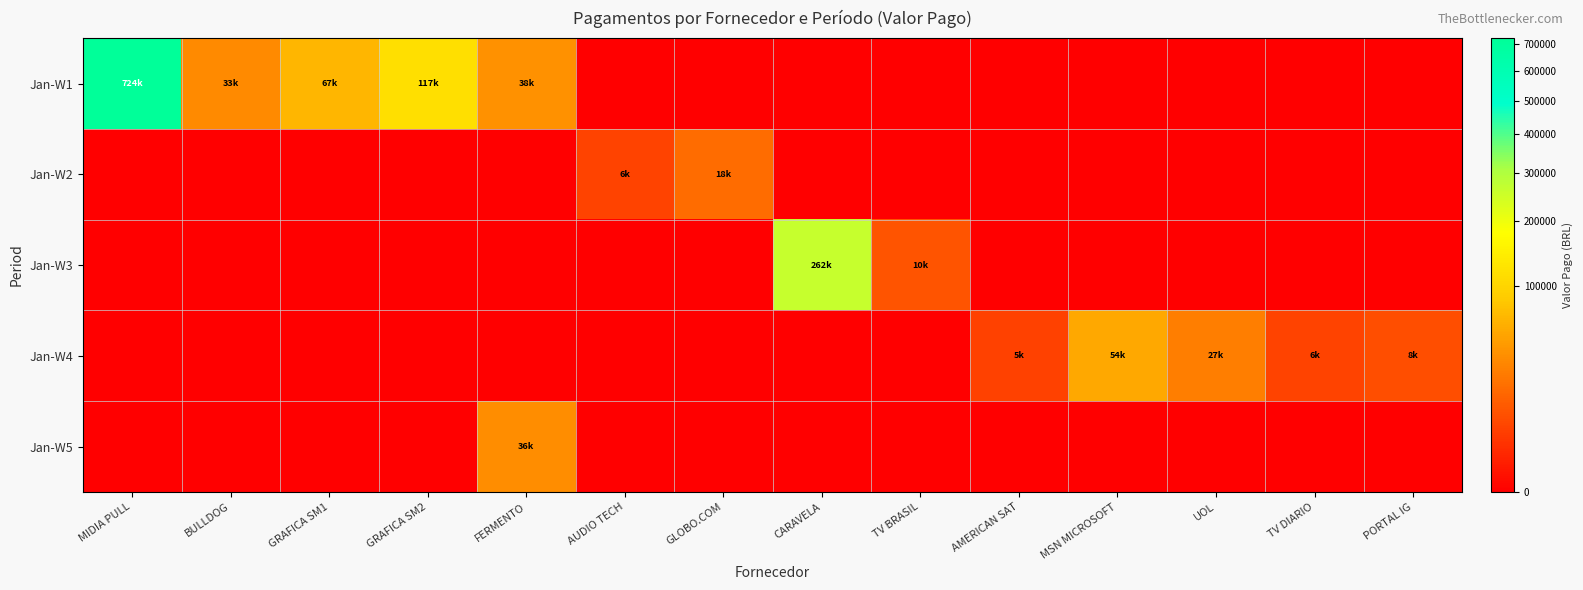

How many series are shown in this chart?

5